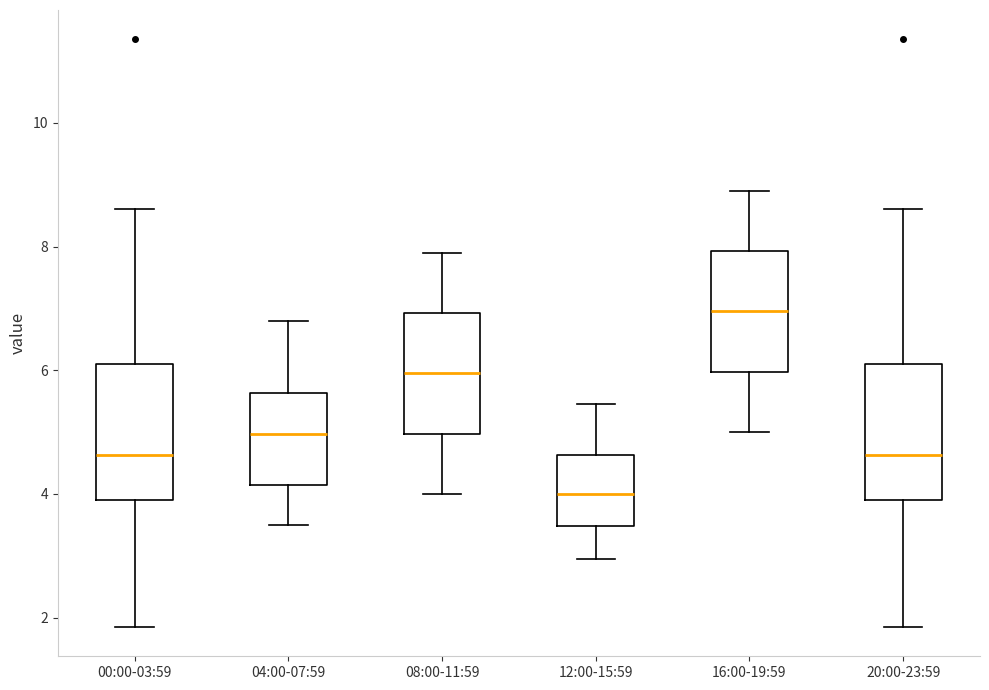

Reading left to right, transcribe this box plot: for each box, give where its median line is, the range the box spans, and where its two whiskers end, as read against the y-axis. The values are not printed on the chart, so give them approximately, as read against the axis.

00:00-03:59: median 4.6, box 3.8 to 6.2, whiskers 1.8 to 8.6
04:00-07:59: median 5.0, box 4.2 to 5.6, whiskers 3.6 to 6.8
08:00-11:59: median 6.0, box 5.0 to 7.0, whiskers 4.0 to 8.0
12:00-15:59: median 4.0, box 3.4 to 4.6, whiskers 3.0 to 5.4
16:00-19:59: median 7.0, box 6.0 to 8.0, whiskers 5.0 to 9.0
20:00-23:59: median 4.6, box 3.8 to 6.2, whiskers 1.8 to 8.6